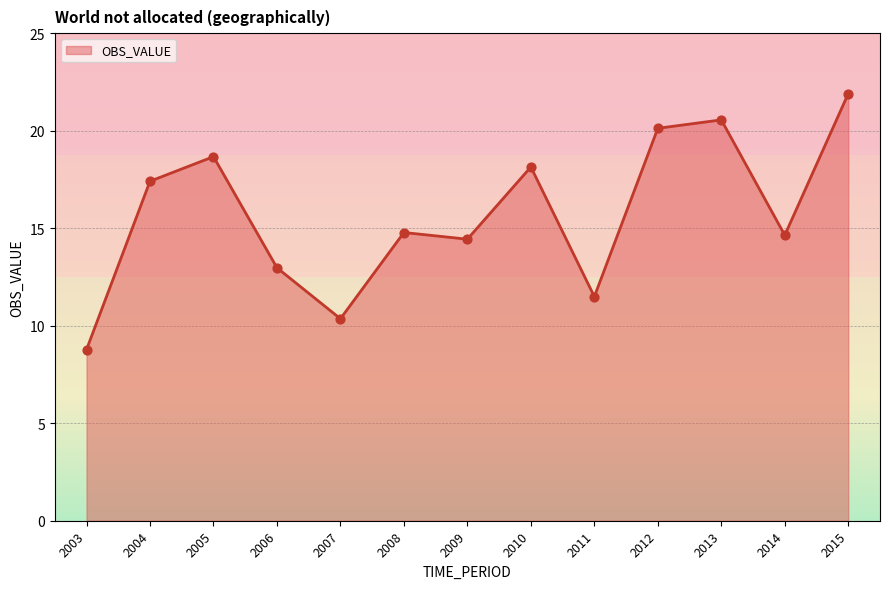

What is the ratio of the value at 2009 to the value at 2003?

1.6